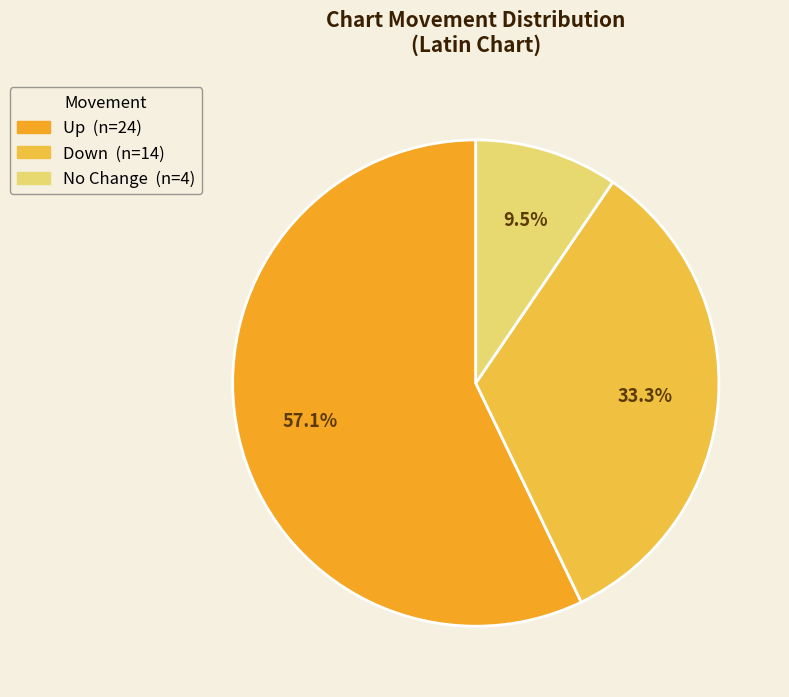

What is the majority slice?

up